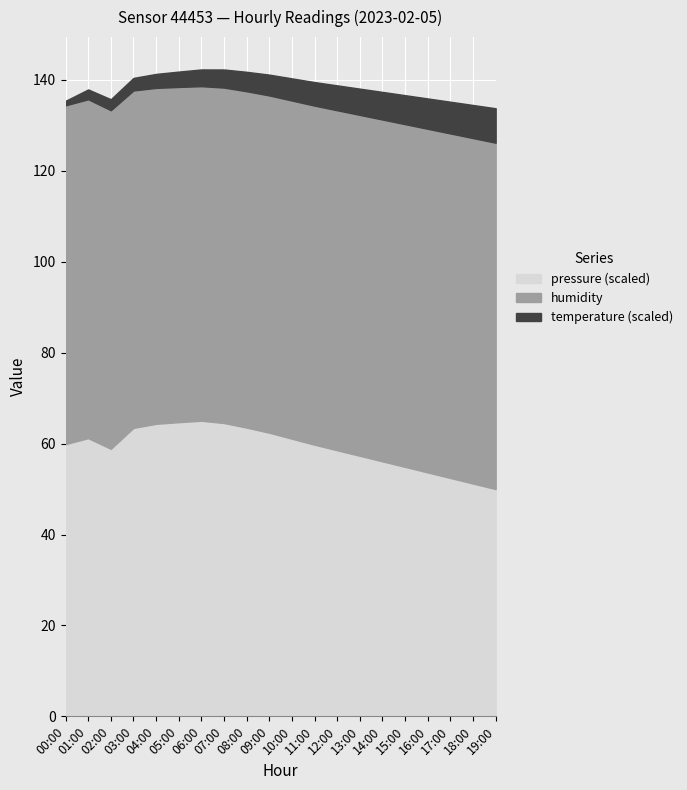

At how many categories does at least one series exceed 54?

20